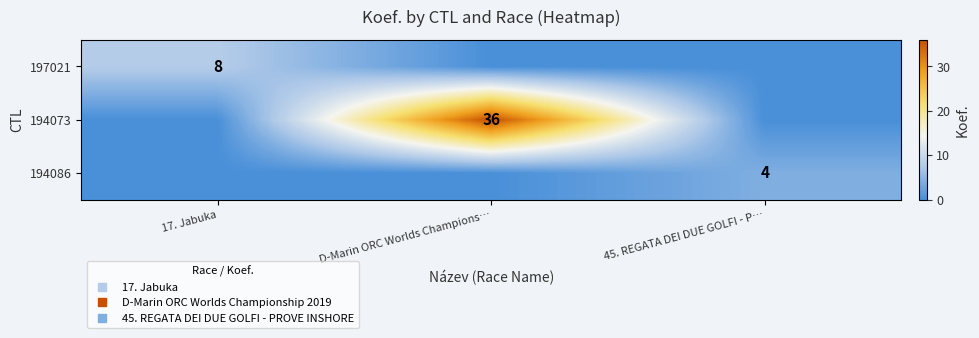

The 194086 series shows 6 at 45. REGATA DEI DUE GOLFI - P…. True or false?

False